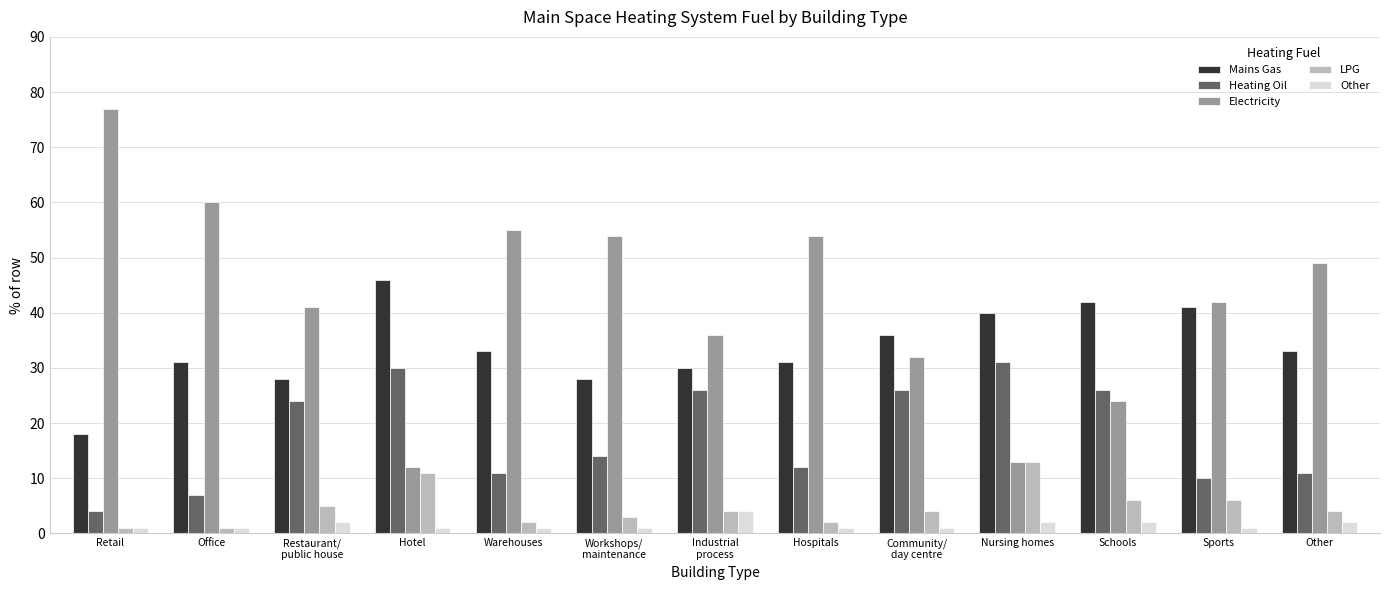

True or false: Other has a value of 1 at Community/
day centre.

True